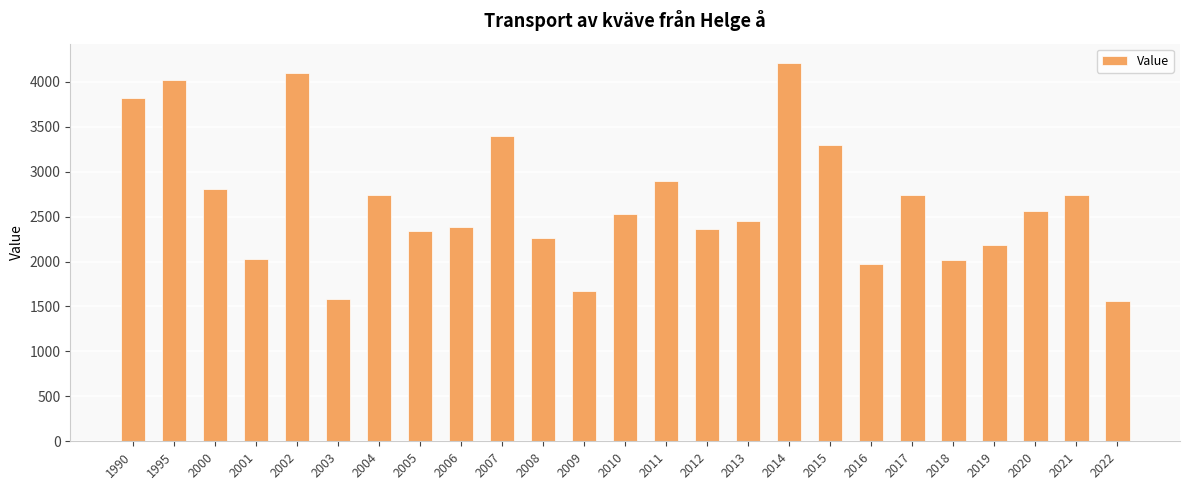

True or false: the data shows 4724.7 at 2000.

False